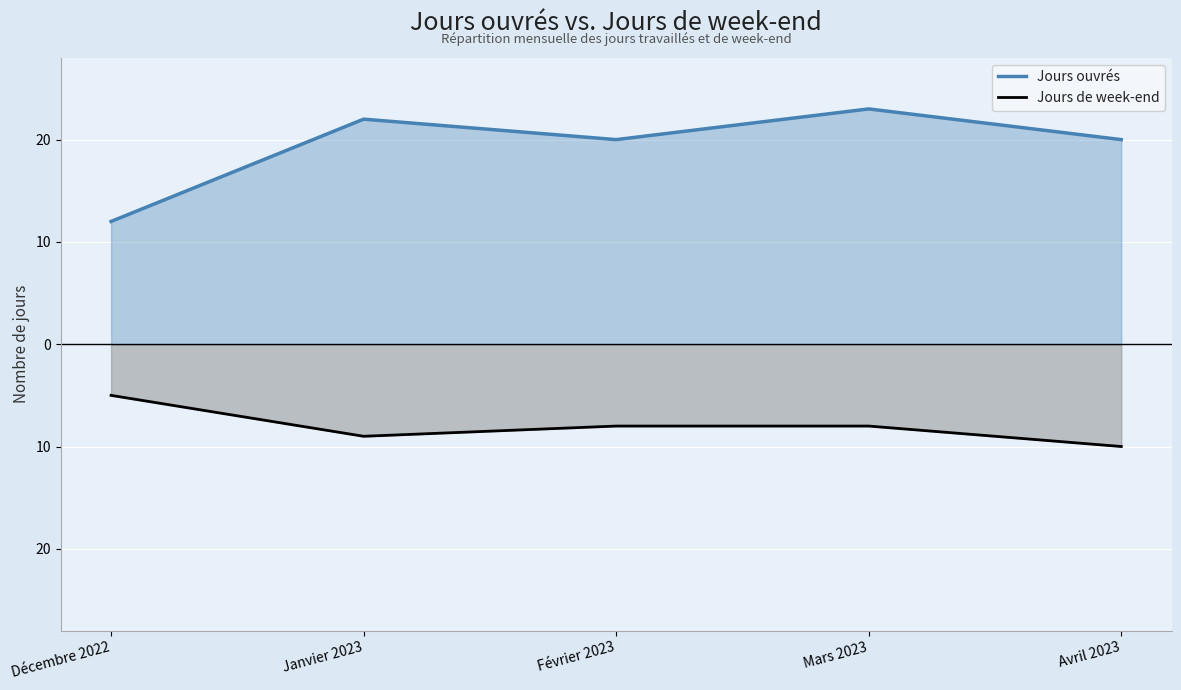

Is it true that Jours ouvrés equals 17 at Décembre 2022?

False